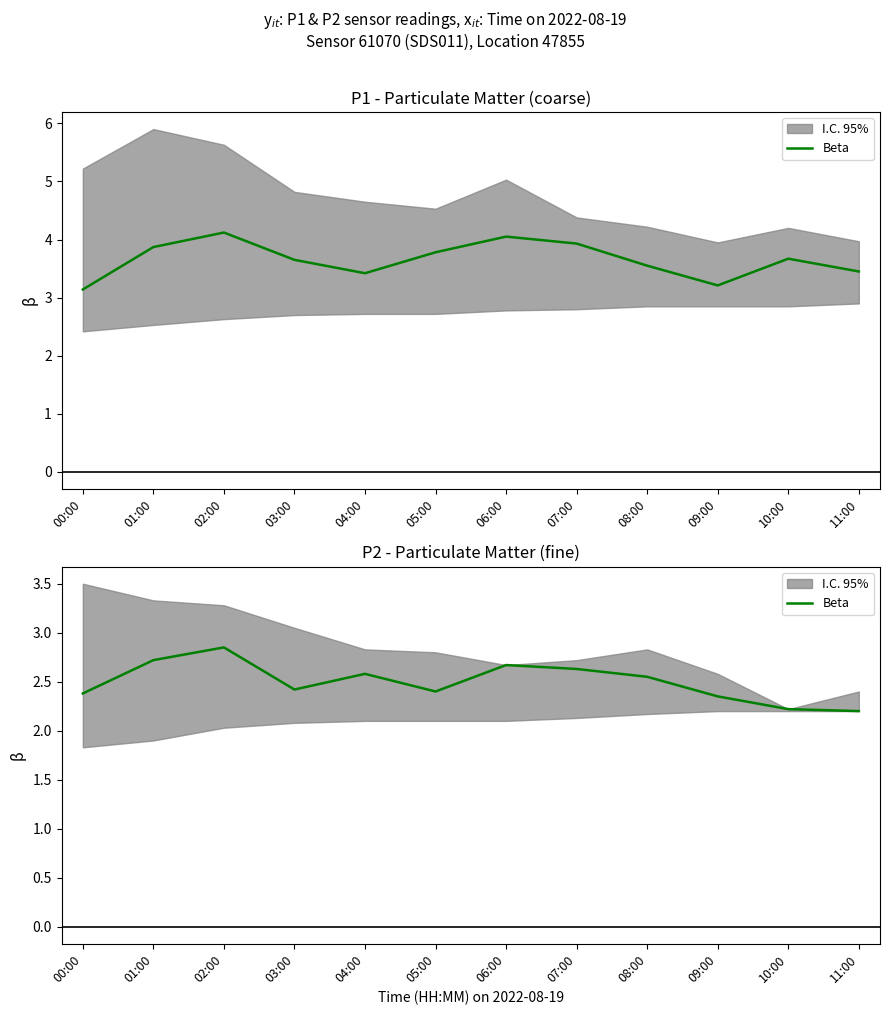

At which label is the value closest to 2?

11:00